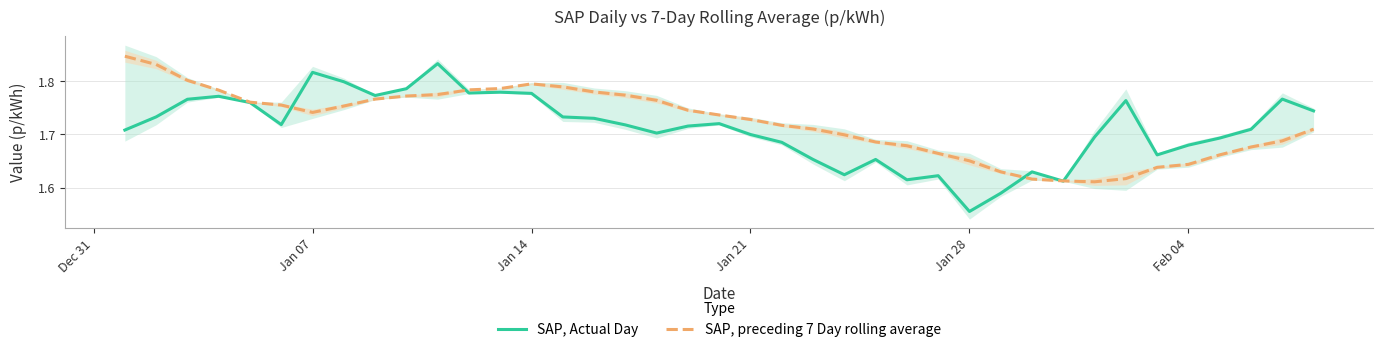

What is the difference between the maximum and minimum values in the SAP, Actual Day series?

0.3